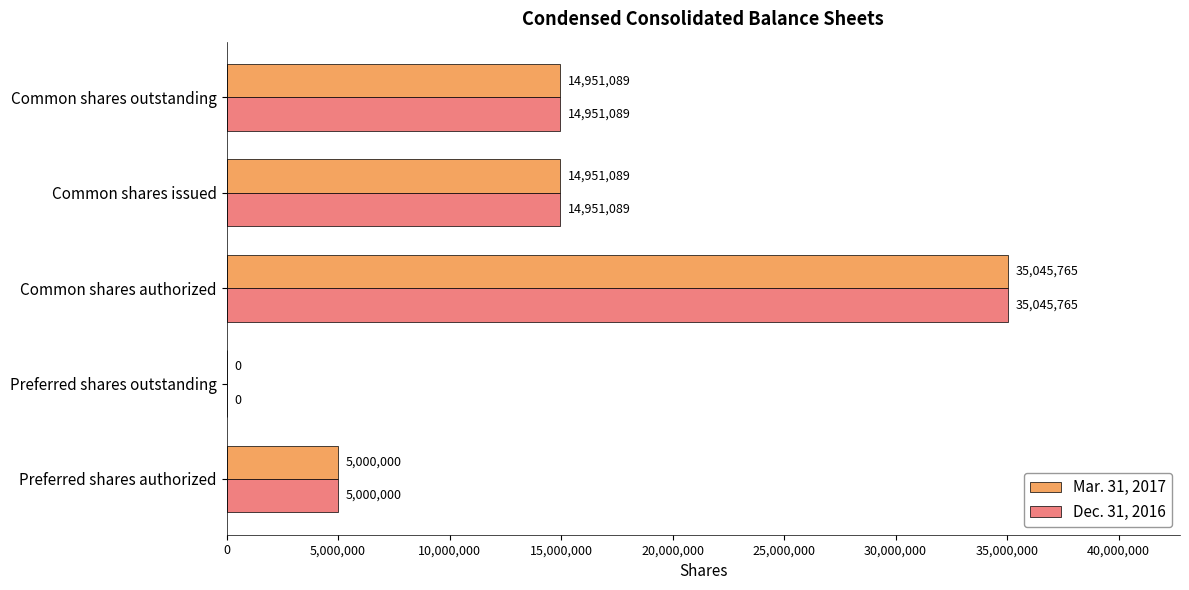

How many Mar. 31, 2017 values are between 5000000 and 14951089?

3